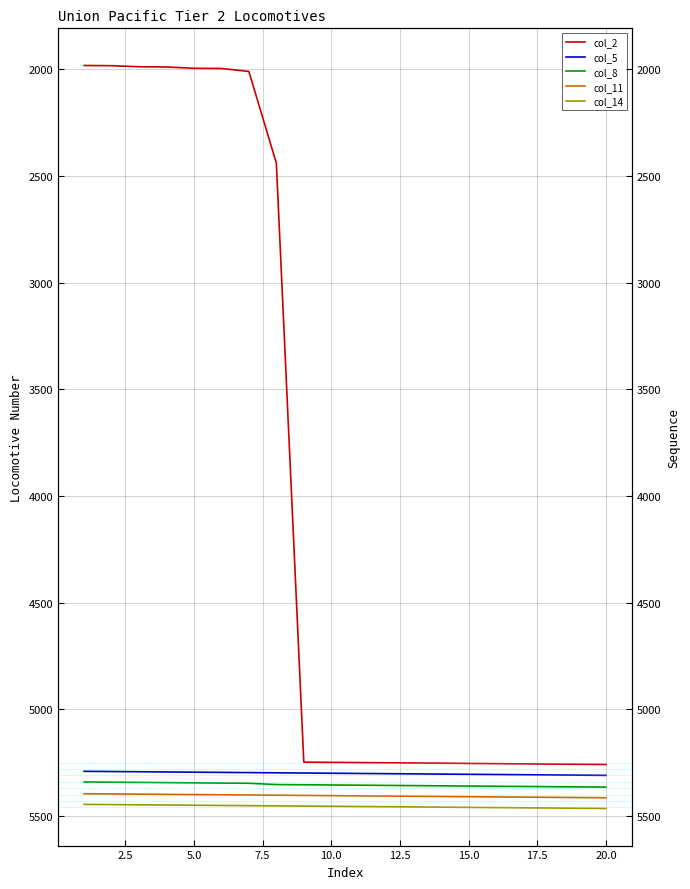

Rank the series by their maximum value, from highest to lowest.

col_14, col_11, col_8, col_5, col_2